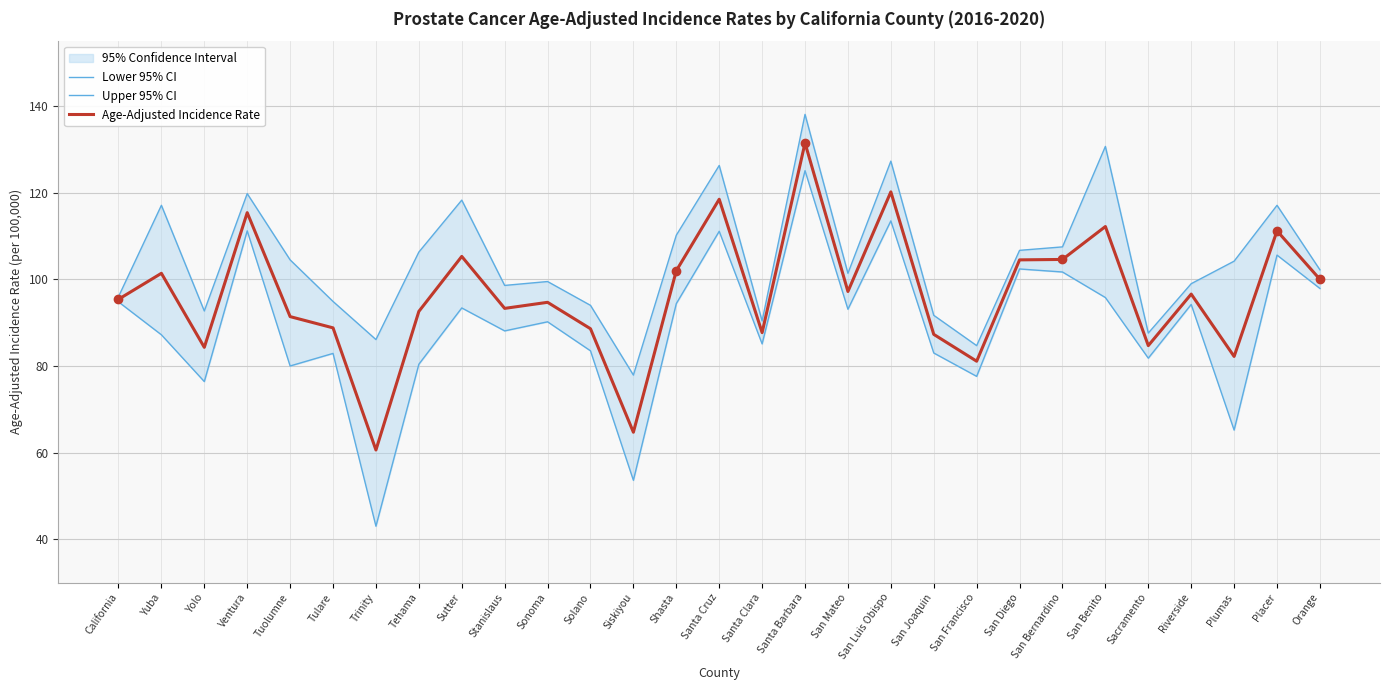

What is the spread (max minus min) of values at Trinity?

43.1